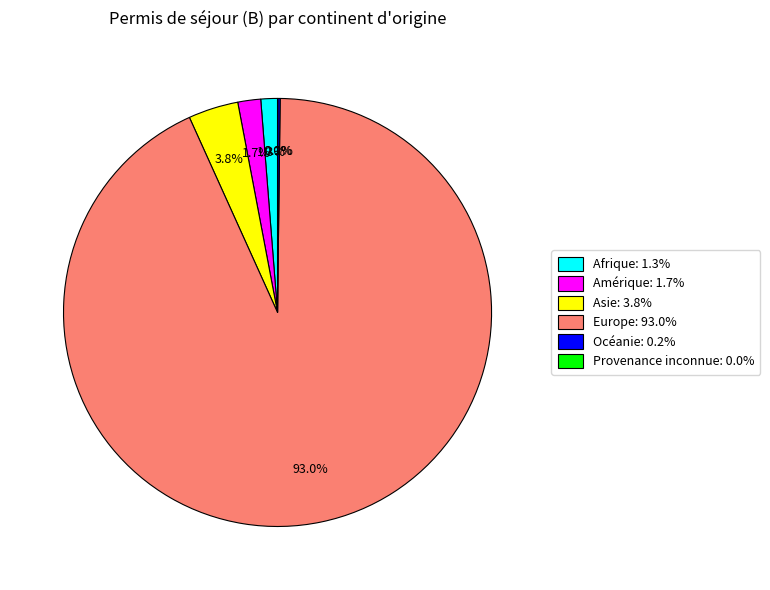

Combined, do Asie and Europe account for over 50%?

Yes